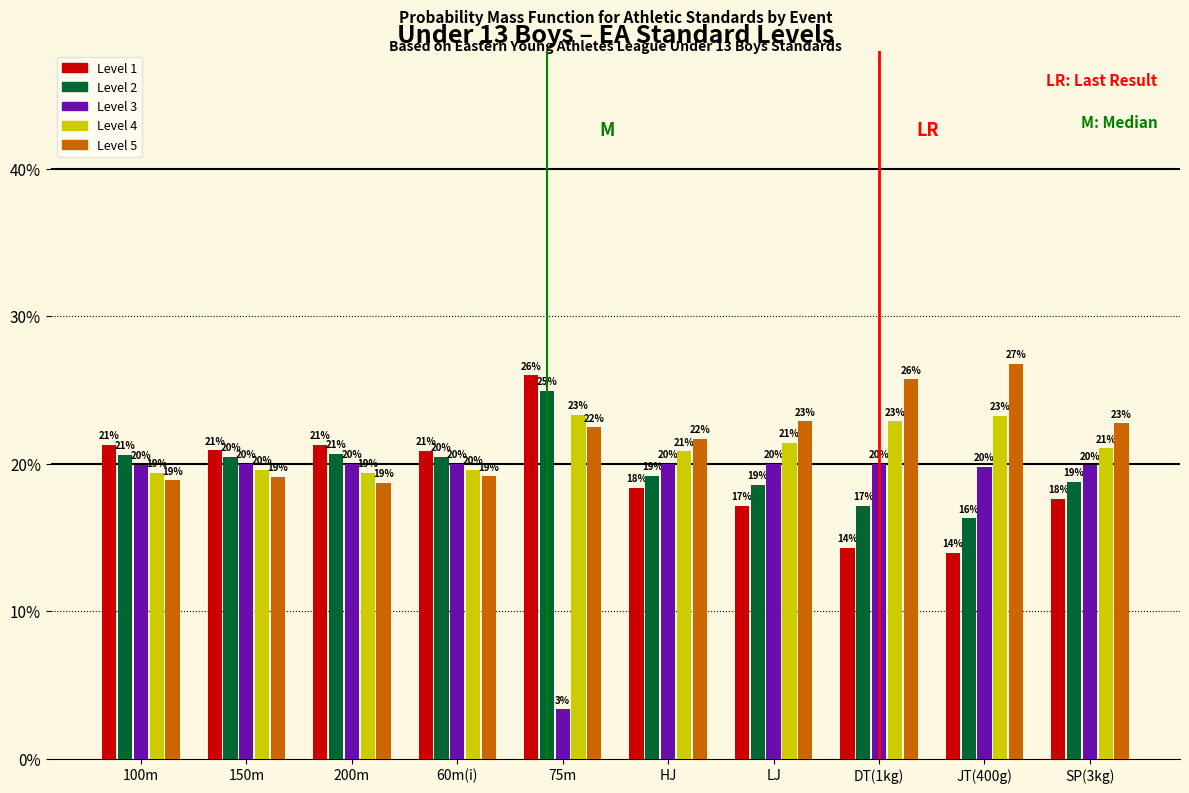

At JT(400g), list the series in order from largest to smallest.

Level 5, Level 4, Level 3, Level 2, Level 1